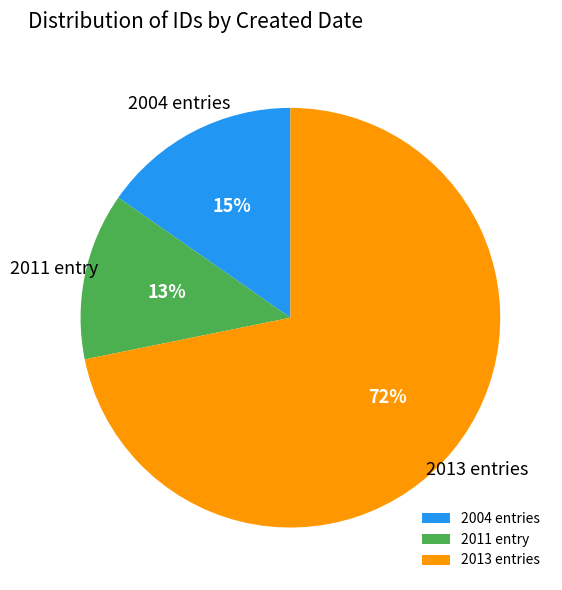

What is the smallest slice in the pie chart?

2011 entry